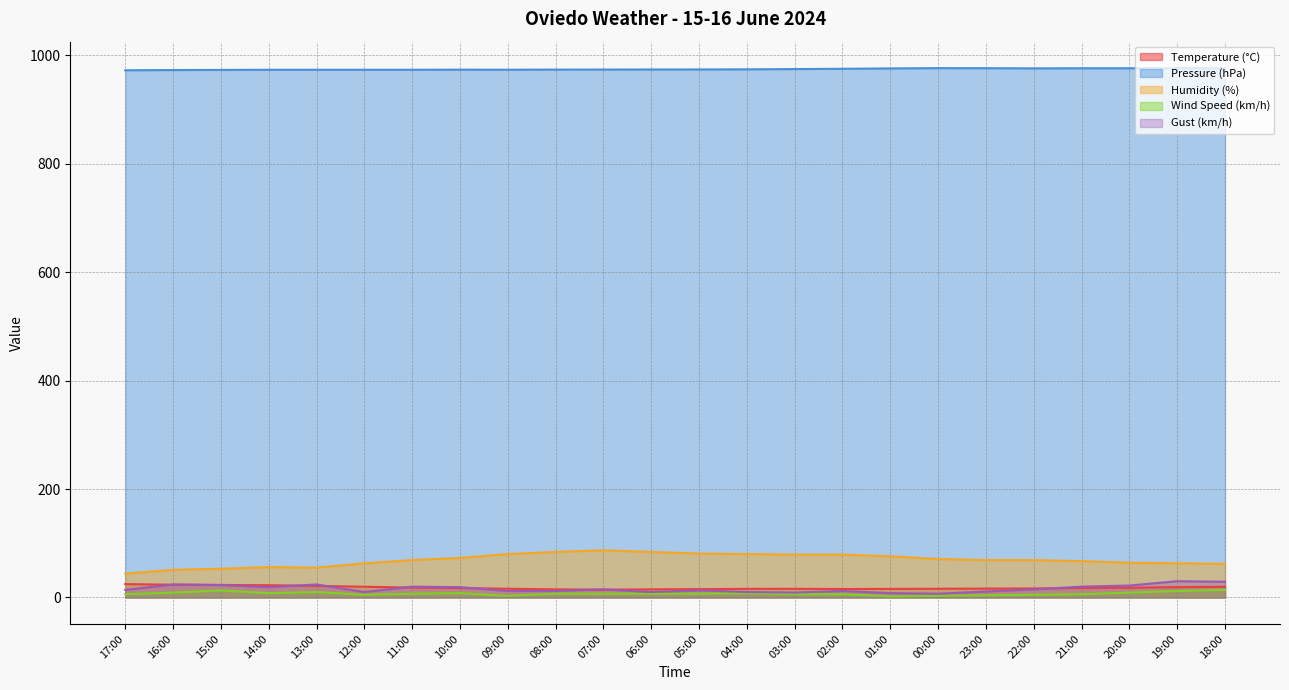

What is the label of the 19th point from the right?

12:00